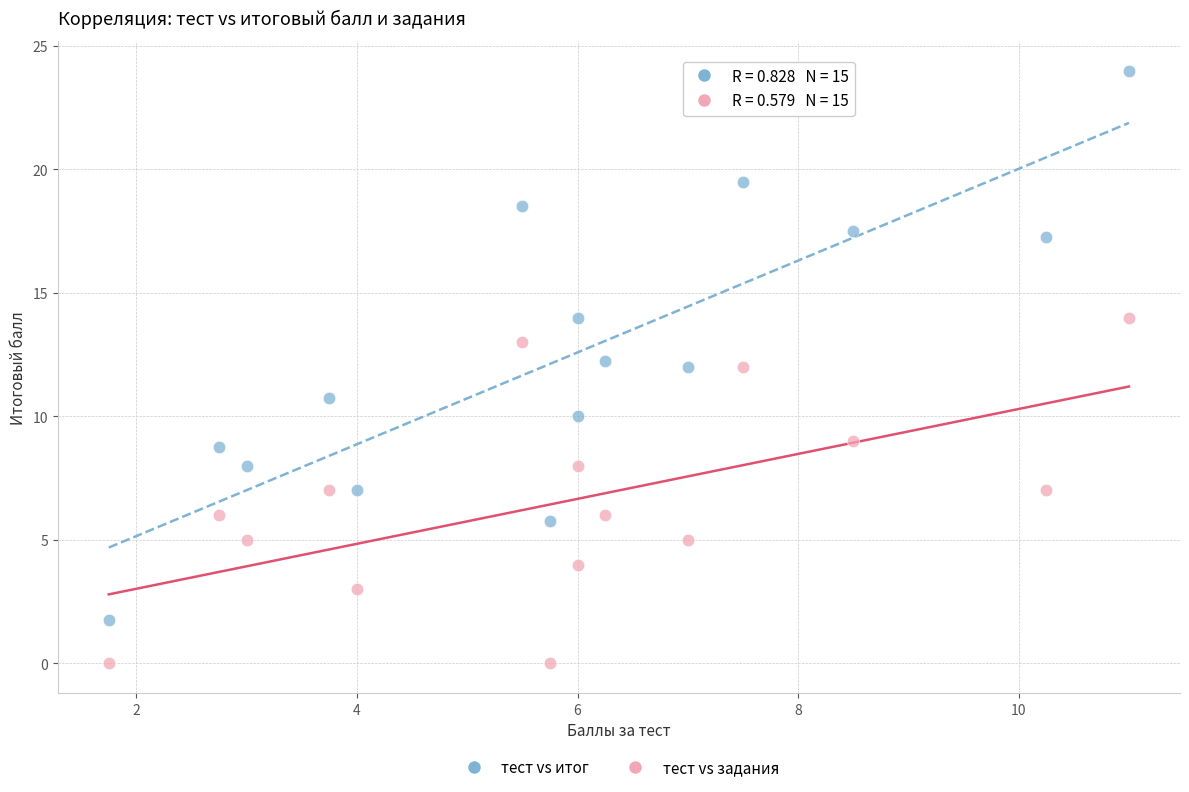

Which series reaches the maximum Y coordinate?

тест vs итог